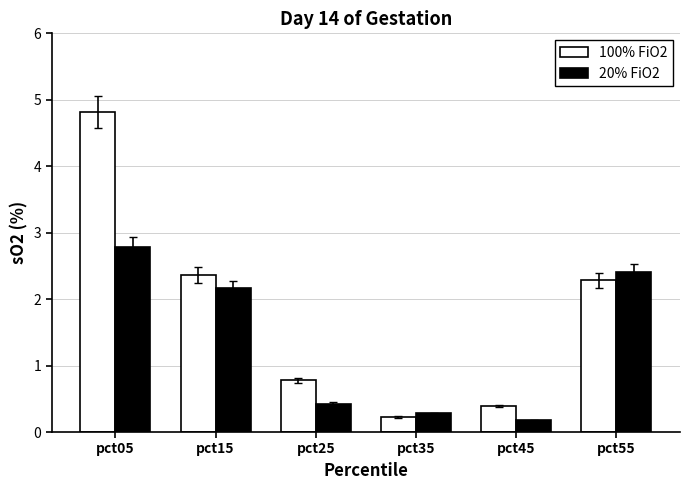

Rank the series by their average value, from highest to lowest.

100% FiO2, 20% FiO2